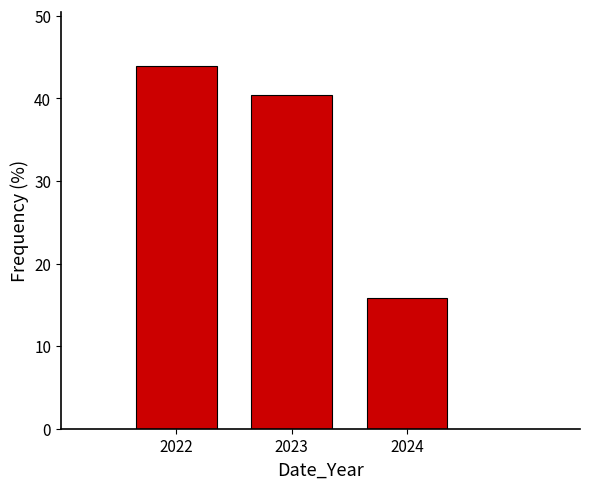

What is the height of the bar covering 2021.5 to 2022.5 on the x-axis? The values are not printed on the chart, so give them approximately, as read against the axis.

44